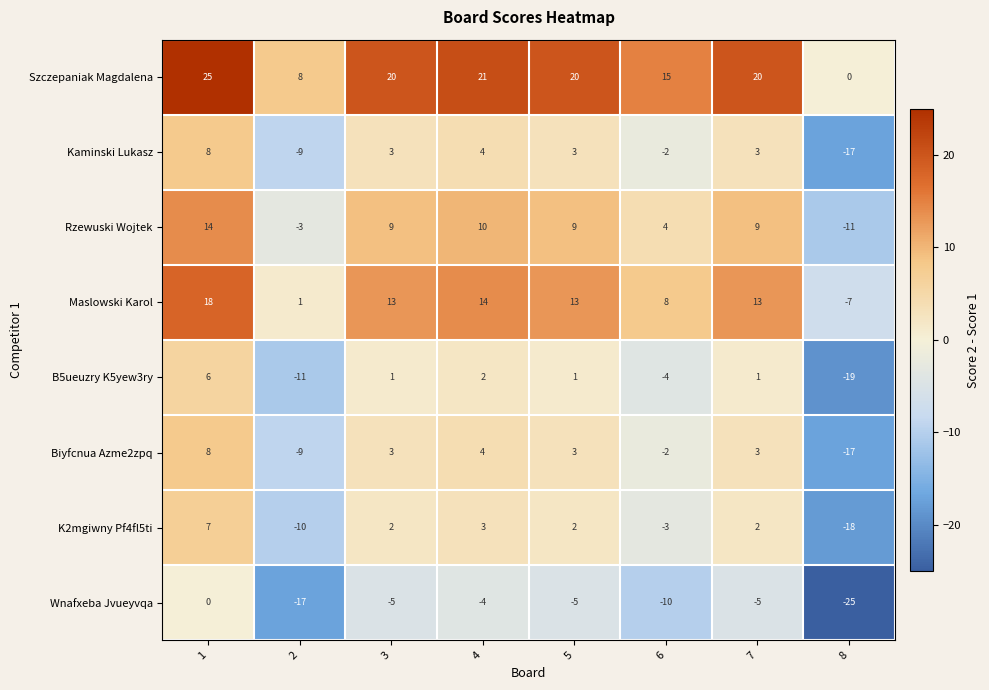

Where is Rzewuski Wojtek nearest to the value 1?

6